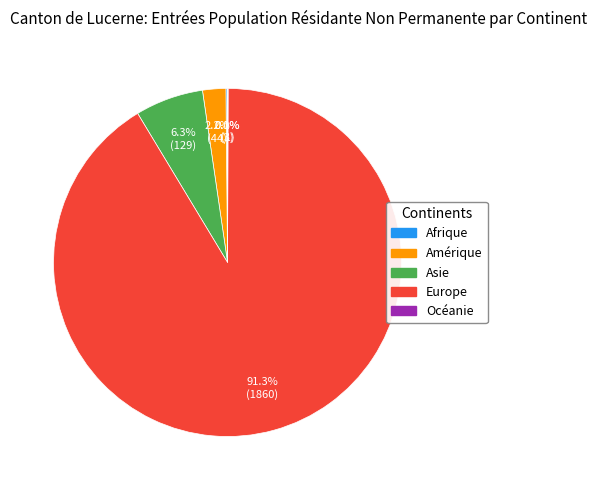

What is the largest slice in the pie chart?

Europe